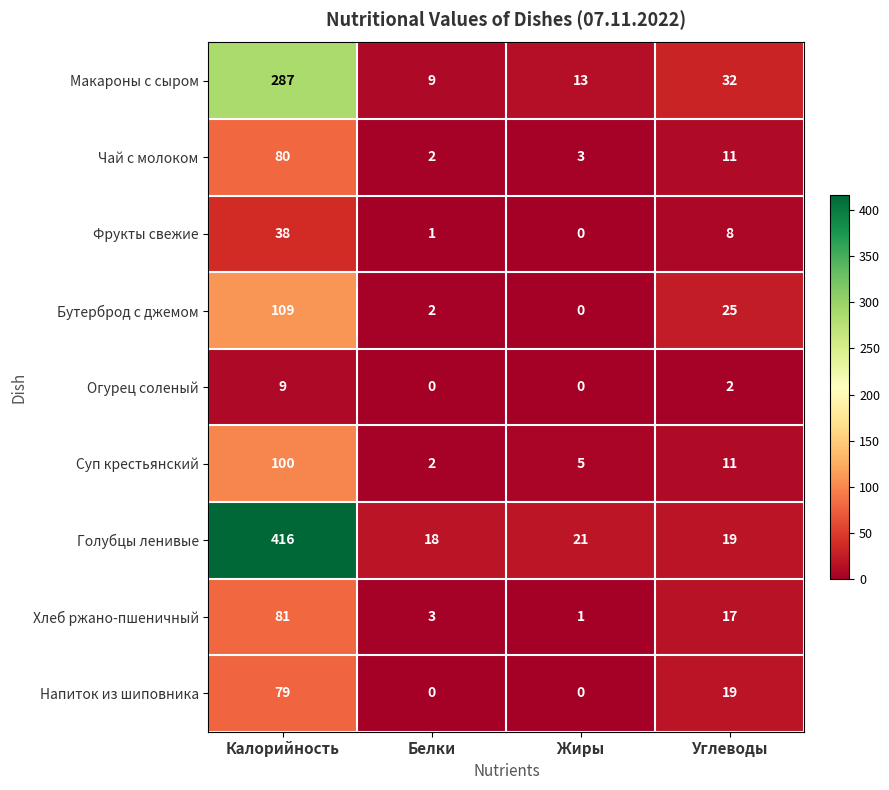

At which category is the sum across all series the highest?

Калорийность